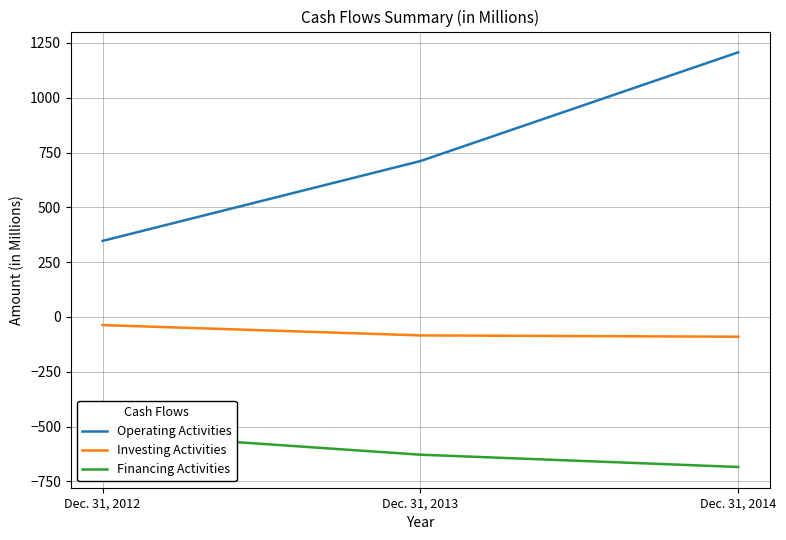

What is the sum of all Operating Activities values?

2265